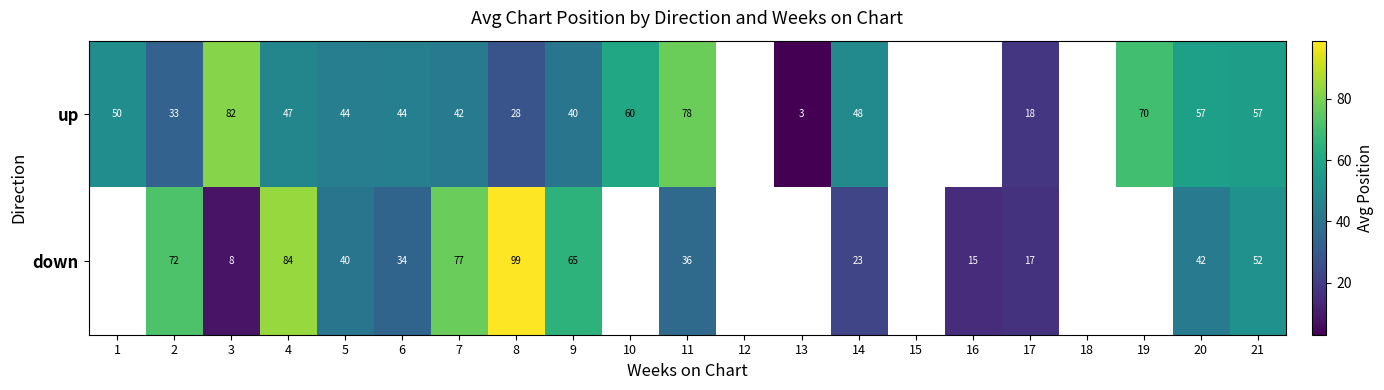

Is it true that up equals 28 at 8?

True